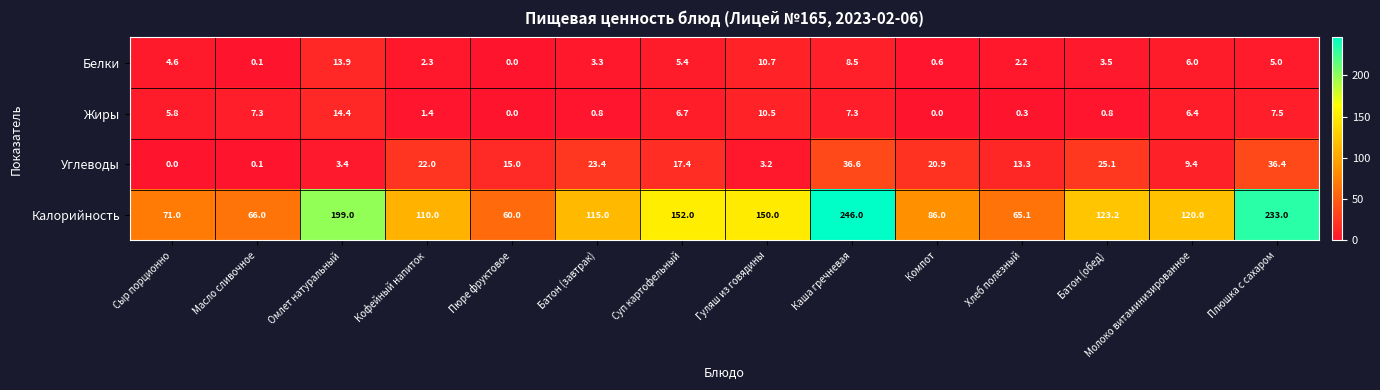

Is it true that Жиры equals 1.3 at Молоко витаминизированное?

False